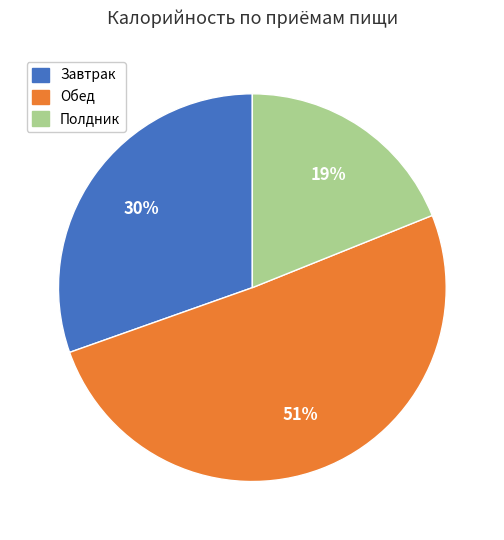

Which category has the smallest portion of the pie?

Полдник